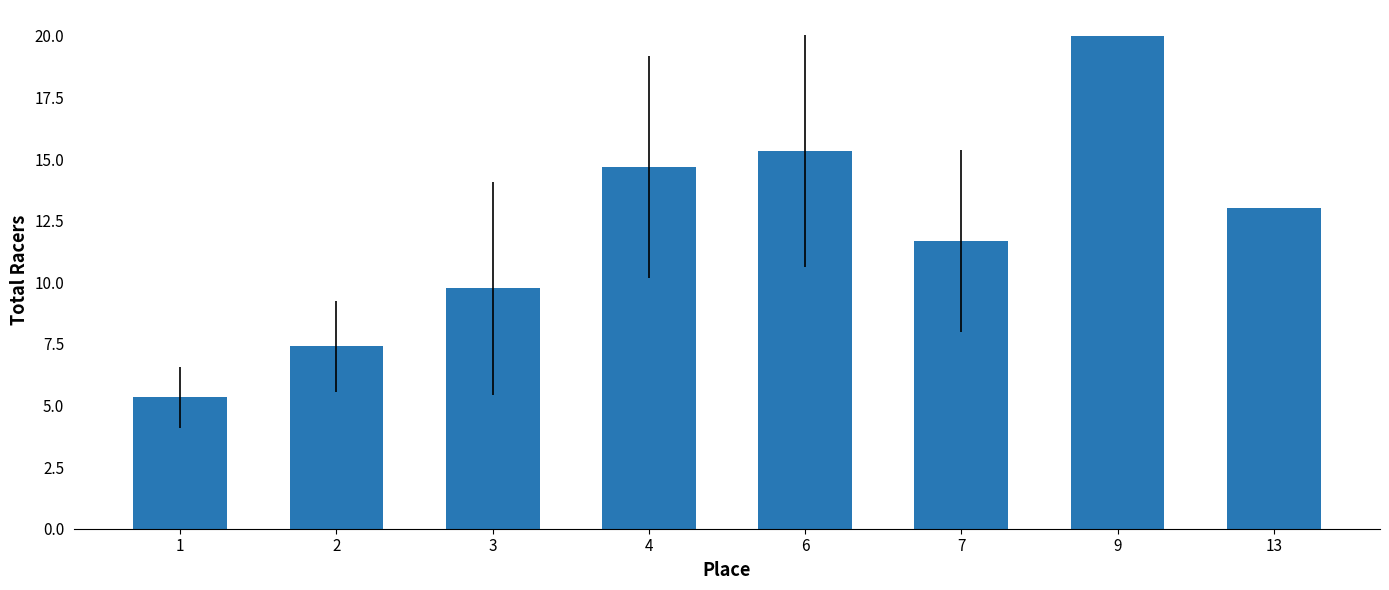

Are the bars horizontal?

No